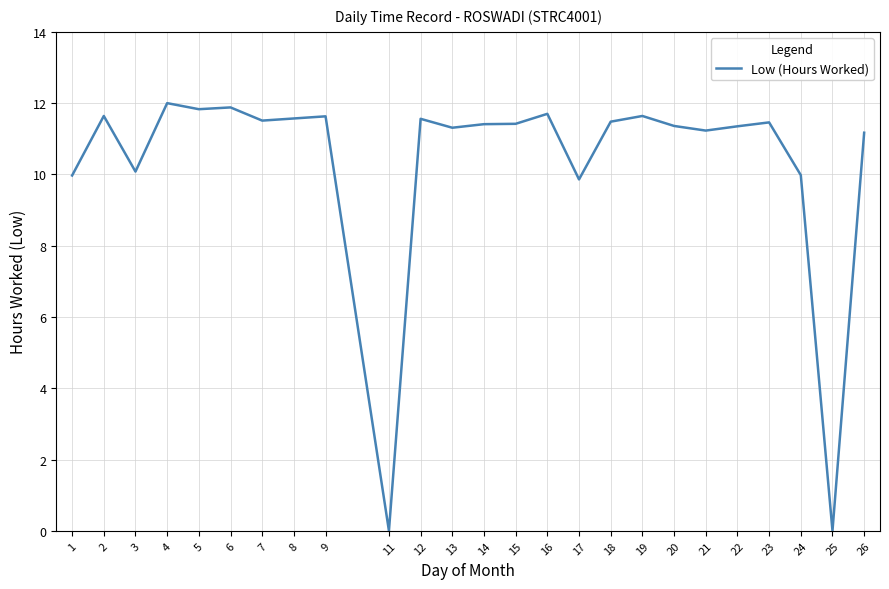

The value at 16 is 11.7. True or false?

True